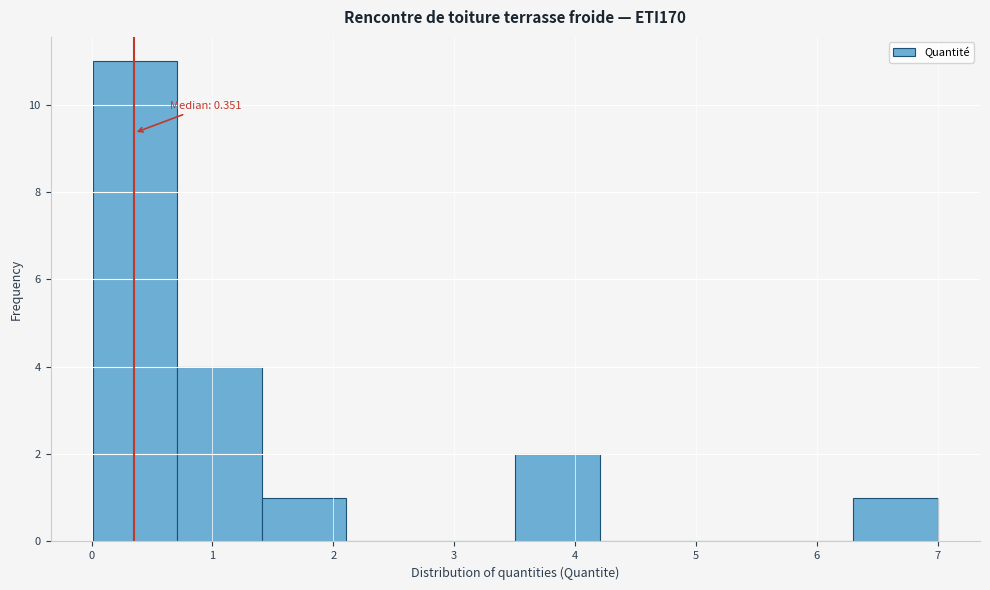

Which range on the x-axis has the tallest bar?

0.0 to 0.7